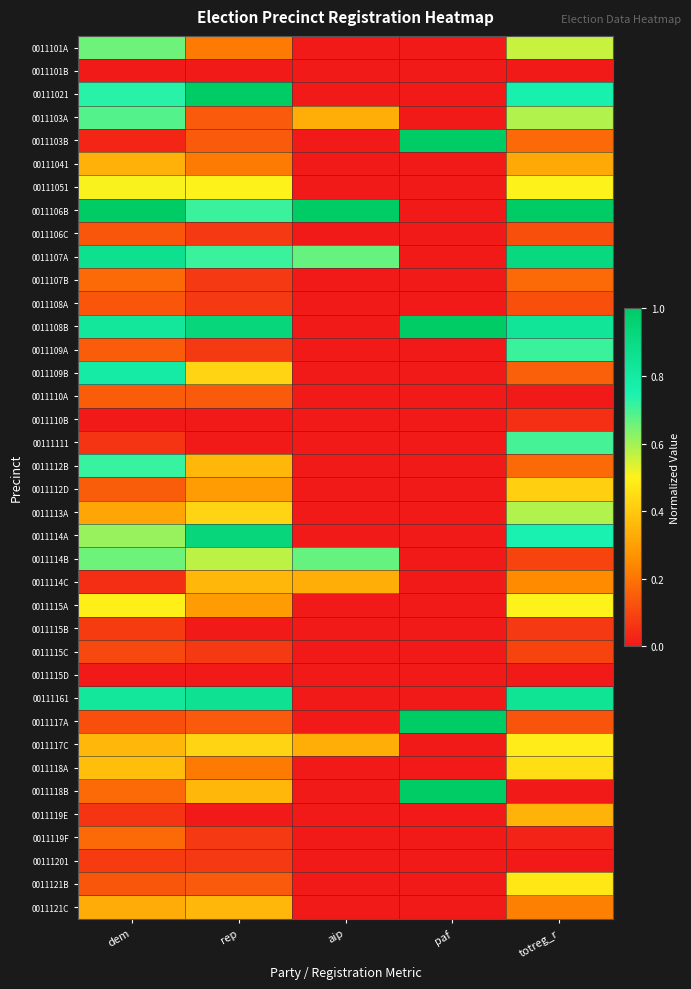

Reading left to right, extract all data points from this chart.

0011101A: dem=0.7	rep=0.2	aip=0.0	paf=0.0	totreg_r=0.6
0011101B: dem=0.0	rep=0.0	aip=0.0	paf=0.0	totreg_r=0.0
00111021: dem=0.7	rep=1.0	aip=0.0	paf=0.0	totreg_r=0.8
0011103A: dem=0.7	rep=0.1	aip=0.3	paf=0.0	totreg_r=0.6
0011103B: dem=0.0	rep=0.1	aip=0.0	paf=1.0	totreg_r=0.2
00111041: dem=0.3	rep=0.2	aip=0.0	paf=0.0	totreg_r=0.3
00111051: dem=0.5	rep=0.5	aip=0.0	paf=0.0	totreg_r=0.5
0011106B: dem=1.0	rep=0.7	aip=1.0	paf=0.0	totreg_r=1.0
0011106C: dem=0.1	rep=0.1	aip=0.0	paf=0.0	totreg_r=0.1
0011107A: dem=0.9	rep=0.7	aip=0.7	paf=0.0	totreg_r=0.9
0011107B: dem=0.2	rep=0.1	aip=0.0	paf=0.0	totreg_r=0.2
0011108A: dem=0.1	rep=0.1	aip=0.0	paf=0.0	totreg_r=0.1
0011108B: dem=0.8	rep=0.9	aip=0.0	paf=1.0	totreg_r=0.8
0011109A: dem=0.1	rep=0.1	aip=0.0	paf=0.0	totreg_r=0.7
0011109B: dem=0.8	rep=0.4	aip=0.0	paf=0.0	totreg_r=0.2
0011110A: dem=0.1	rep=0.1	aip=0.0	paf=0.0	totreg_r=0.0
0011110B: dem=0.0	rep=0.0	aip=0.0	paf=0.0	totreg_r=0.0
00111111: dem=0.1	rep=0.0	aip=0.0	paf=0.0	totreg_r=0.7
0011112B: dem=0.7	rep=0.4	aip=0.0	paf=0.0	totreg_r=0.2
0011112D: dem=0.1	rep=0.3	aip=0.0	paf=0.0	totreg_r=0.4
0011113A: dem=0.3	rep=0.4	aip=0.0	paf=0.0	totreg_r=0.6
0011114A: dem=0.6	rep=0.9	aip=0.0	paf=0.0	totreg_r=0.8
0011114B: dem=0.7	rep=0.6	aip=0.7	paf=0.0	totreg_r=0.1
0011114C: dem=0.0	rep=0.4	aip=0.3	paf=0.0	totreg_r=0.2
0011115A: dem=0.5	rep=0.3	aip=0.0	paf=0.0	totreg_r=0.5
0011115B: dem=0.1	rep=0.0	aip=0.0	paf=0.0	totreg_r=0.1
0011115C: dem=0.1	rep=0.1	aip=0.0	paf=0.0	totreg_r=0.1
0011115D: dem=0.0	rep=0.0	aip=0.0	paf=0.0	totreg_r=0.0
00111161: dem=0.8	rep=0.9	aip=0.0	paf=0.0	totreg_r=0.8
0011117A: dem=0.1	rep=0.1	aip=0.0	paf=1.0	totreg_r=0.1
0011117C: dem=0.4	rep=0.4	aip=0.3	paf=0.0	totreg_r=0.5
0011118A: dem=0.4	rep=0.2	aip=0.0	paf=0.0	totreg_r=0.5
0011118B: dem=0.2	rep=0.4	aip=0.0	paf=1.0	totreg_r=0.0
0011119E: dem=0.1	rep=0.0	aip=0.0	paf=0.0	totreg_r=0.3
0011119F: dem=0.2	rep=0.1	aip=0.0	paf=0.0	totreg_r=0.0
00111201: dem=0.1	rep=0.1	aip=0.0	paf=0.0	totreg_r=0.0
0011121B: dem=0.1	rep=0.1	aip=0.0	paf=0.0	totreg_r=0.5
0011121C: dem=0.3	rep=0.4	aip=0.0	paf=0.0	totreg_r=0.2